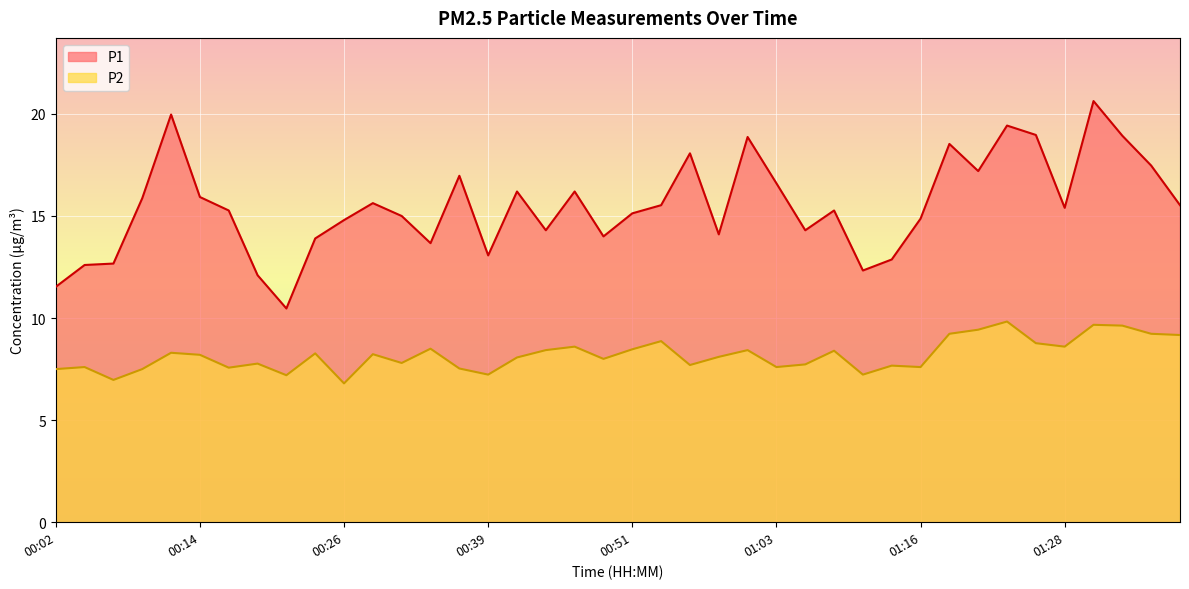

Which series has the largest total across all categories?

P1